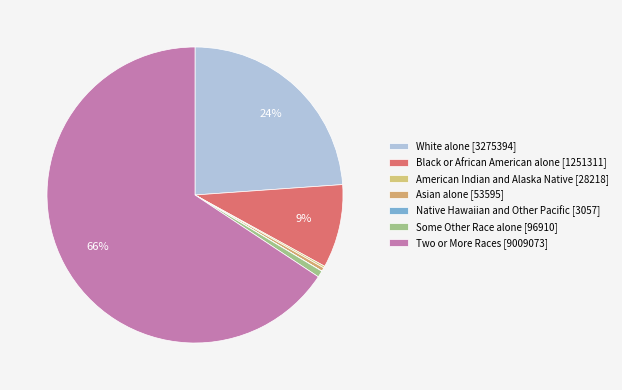

To the nearest percent, what is the difference between the largest and smallest slice percentages?

66%